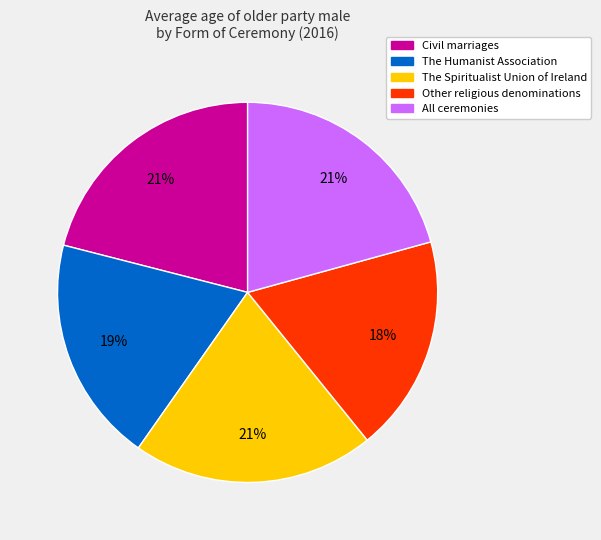

Which slice is the smallest?

Other religious denominations